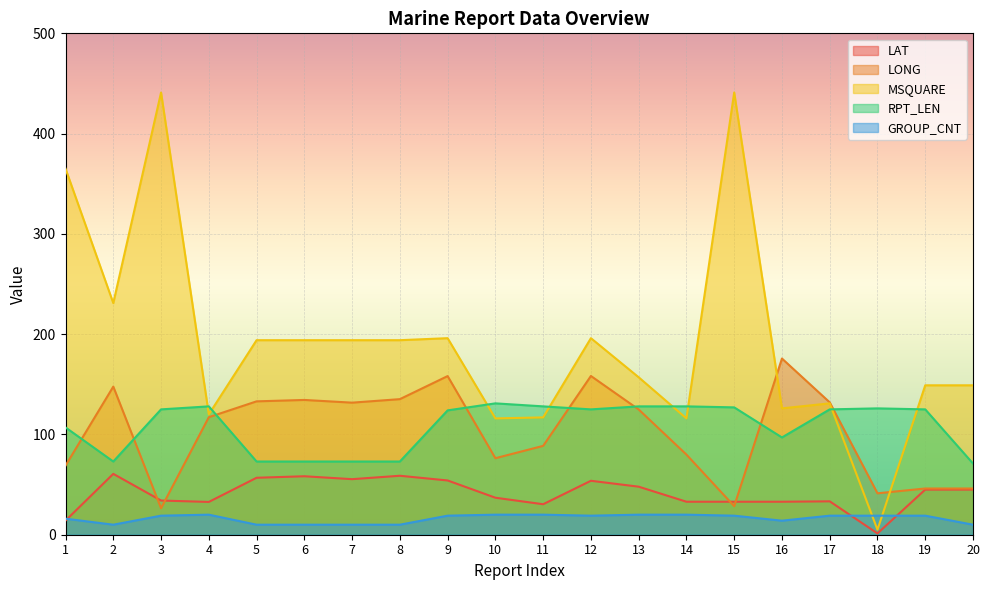

What is the minimum value for GROUP_CNT?

10.0